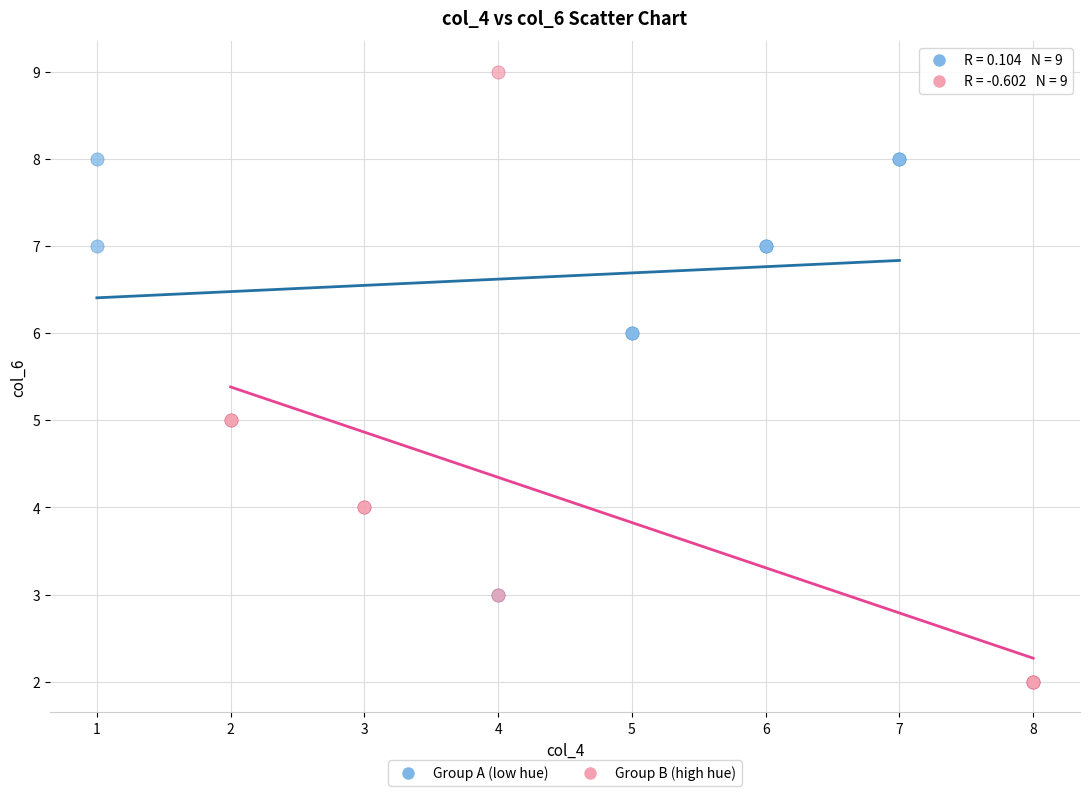

Which series has the largest Y range (max minus min)?

Group B (high hue)